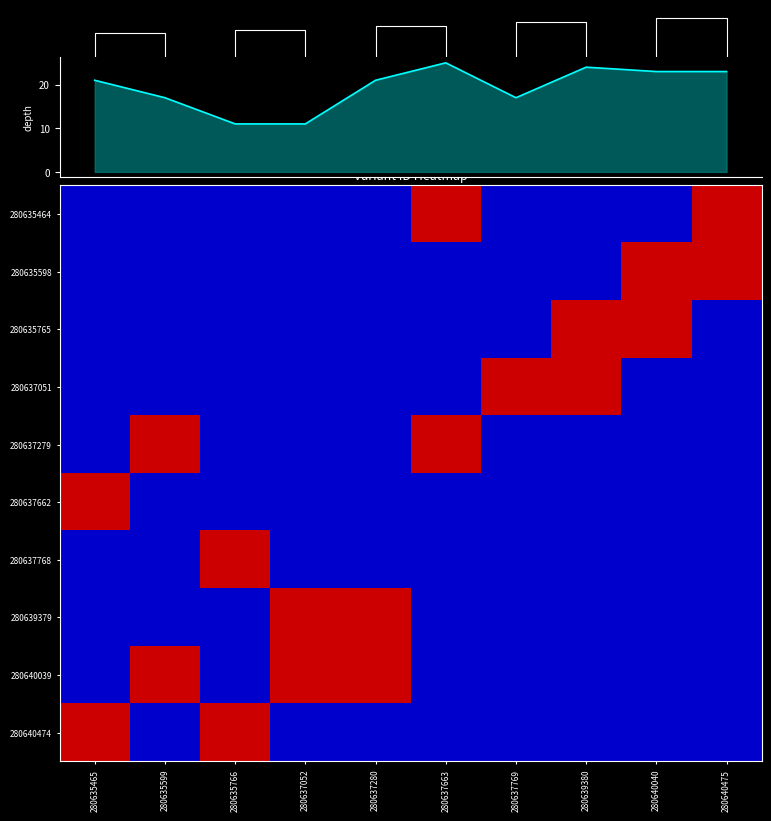

Which category has the lowest value across all series?

280635465